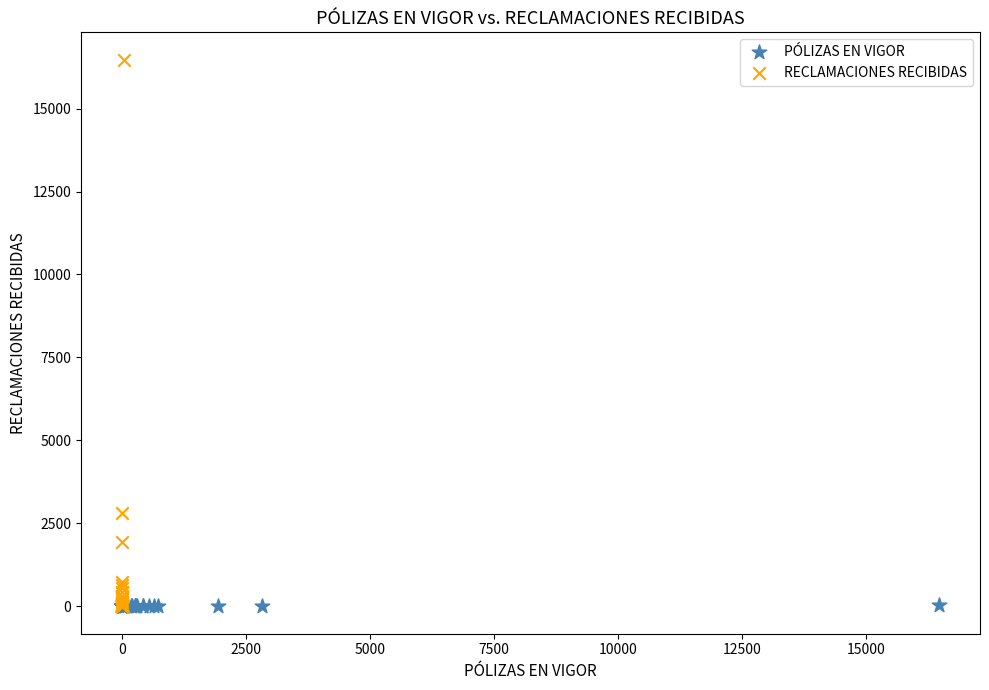

Which series has the largest Y range (max minus min)?

RECLAMACIONES RECIBIDAS